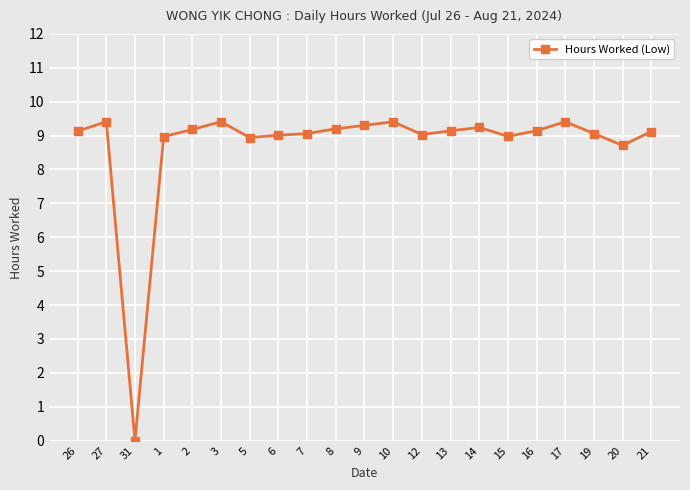

How many lines are shown in the chart?

1